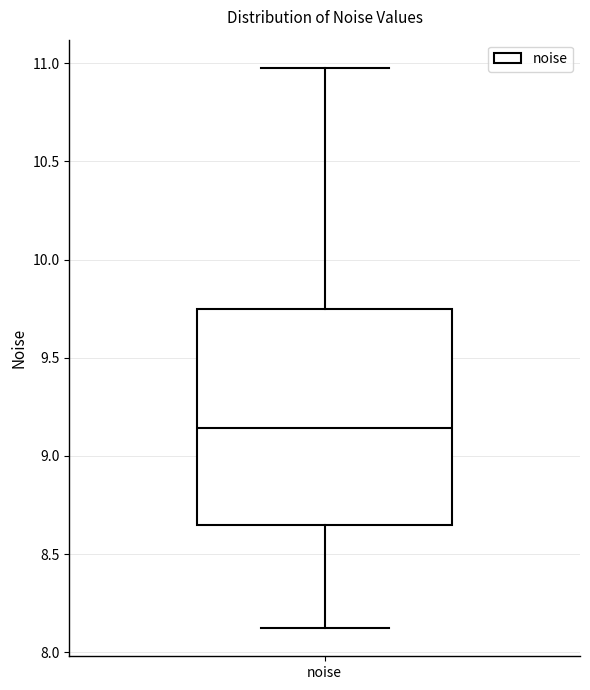

Read this box plot against the y-axis: the position of the median line, the range covered by the box, and the ends of both whiskers. The values are not printed on the chart, so give them approximately, as read against the axis.

median 9.15, box 8.65 to 9.75, whiskers 8.10 to 11.00